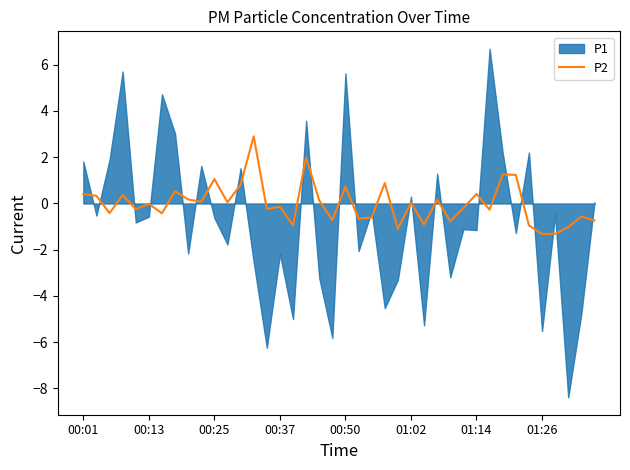

What is the highest value of the P2 series?

2.9